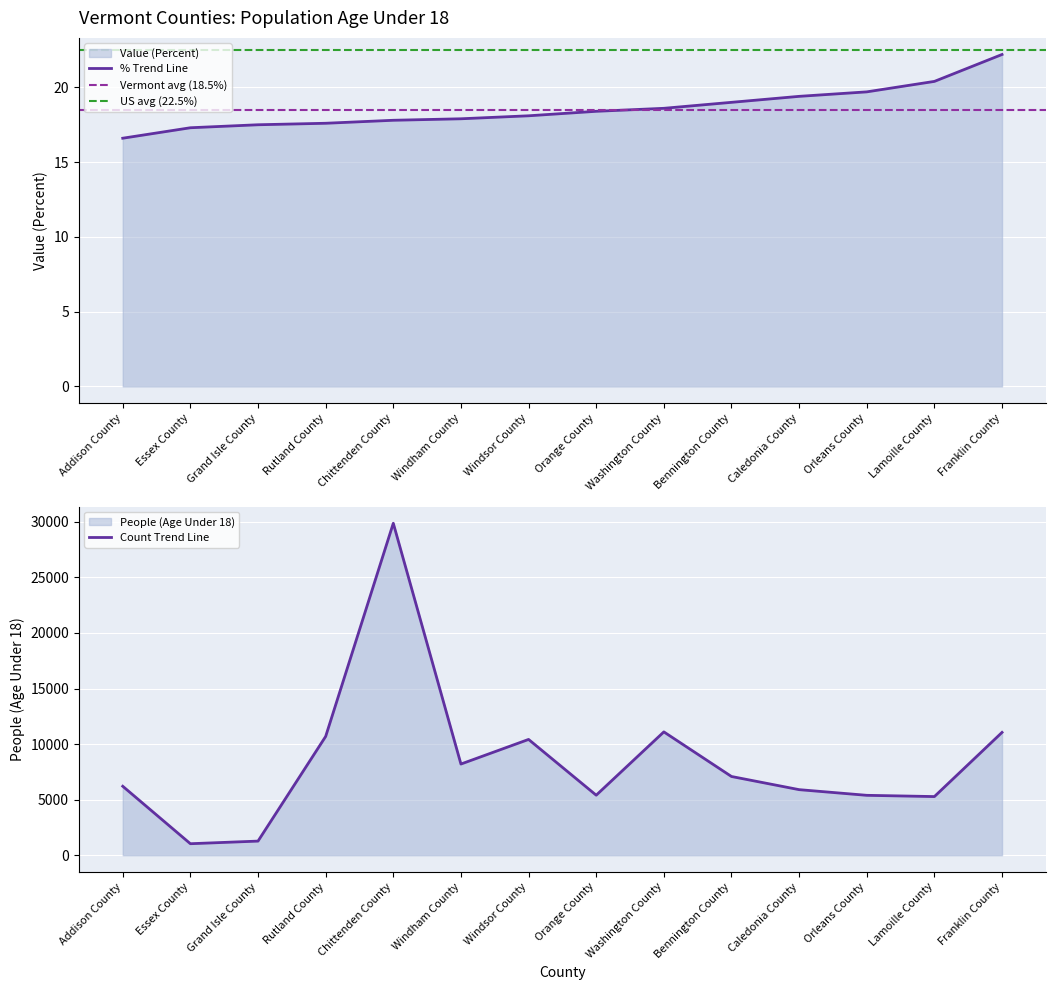

Read the Value (Percent) value at Addison County.

16.6